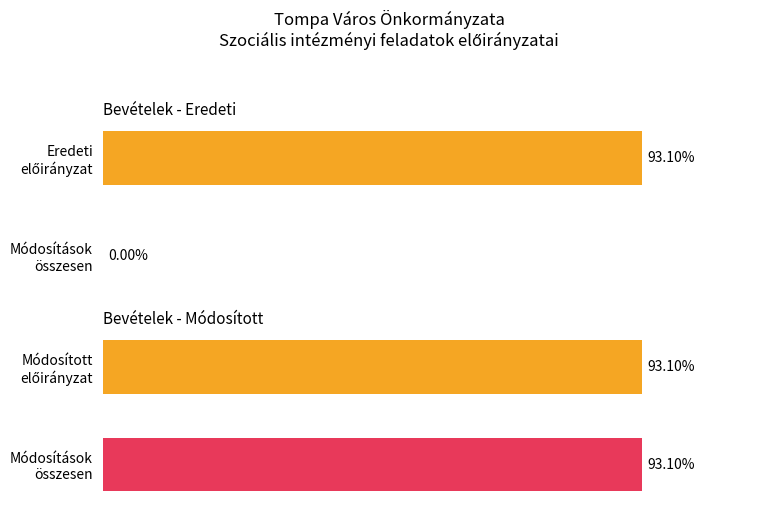

Rank the series by their average value, from highest to lowest.

Eredeti előirányzat, Módosítások összesen